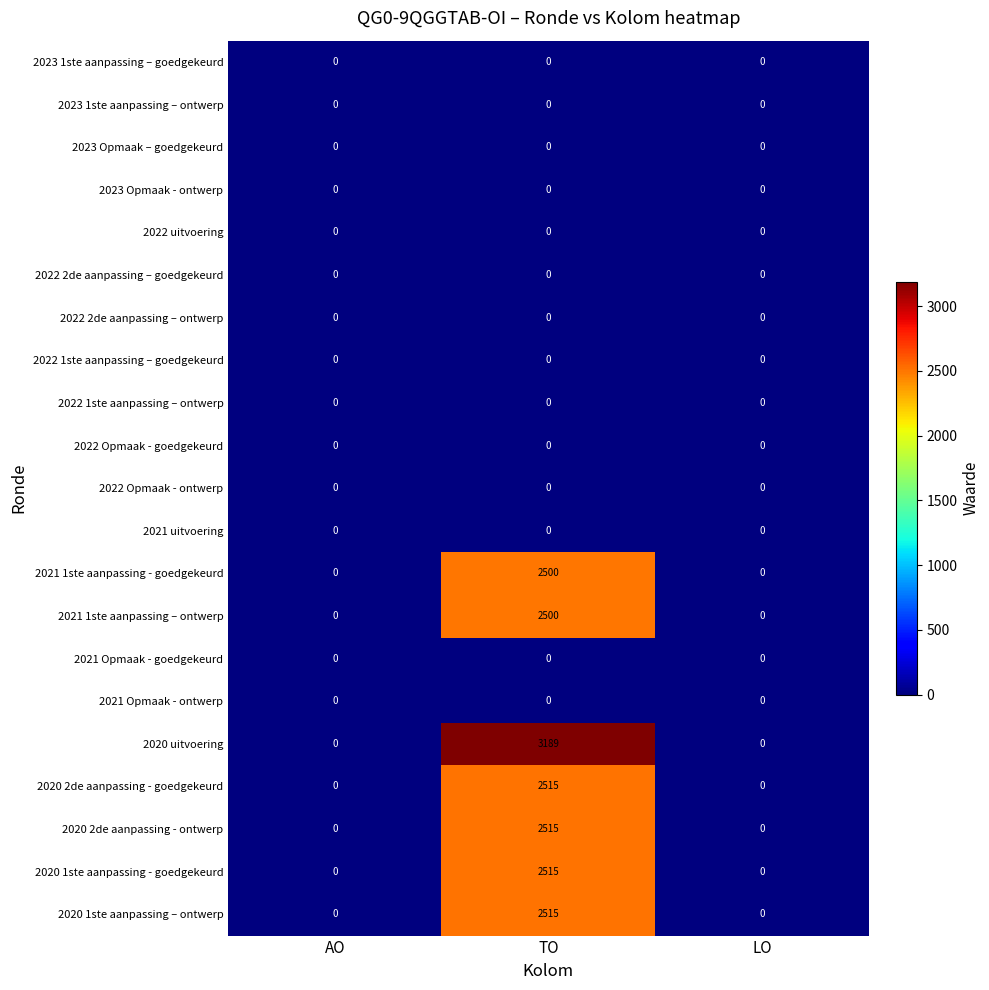

Which series has the largest range (max minus min)?

2020 uitvoering